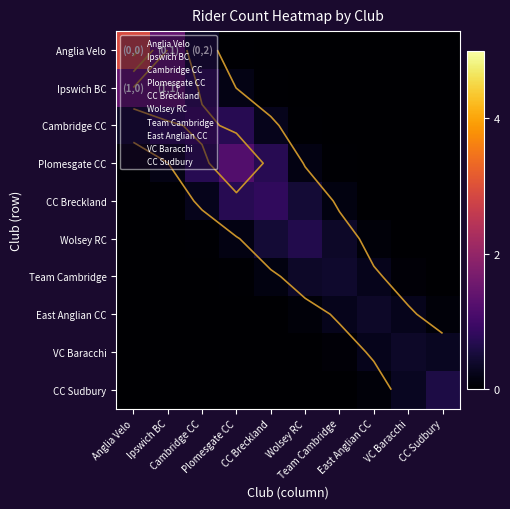

Is it true that Team Cambridge equals 0.0 at CC Sudbury?

False